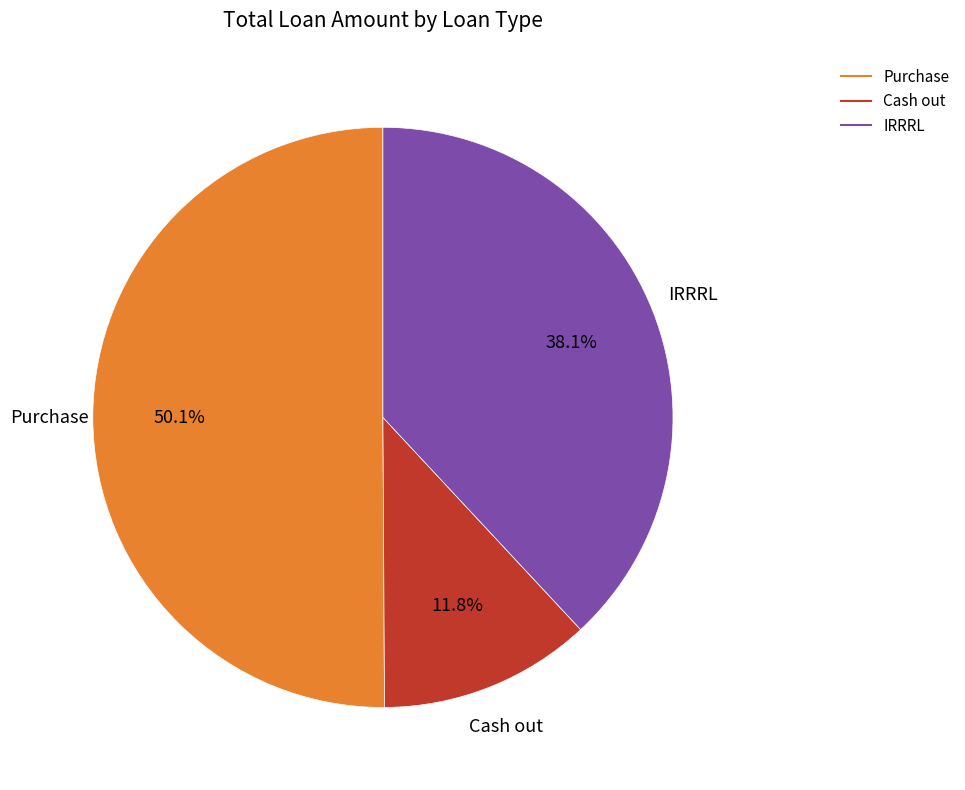

To the nearest percent, what portion does IRRRL represent?

38%